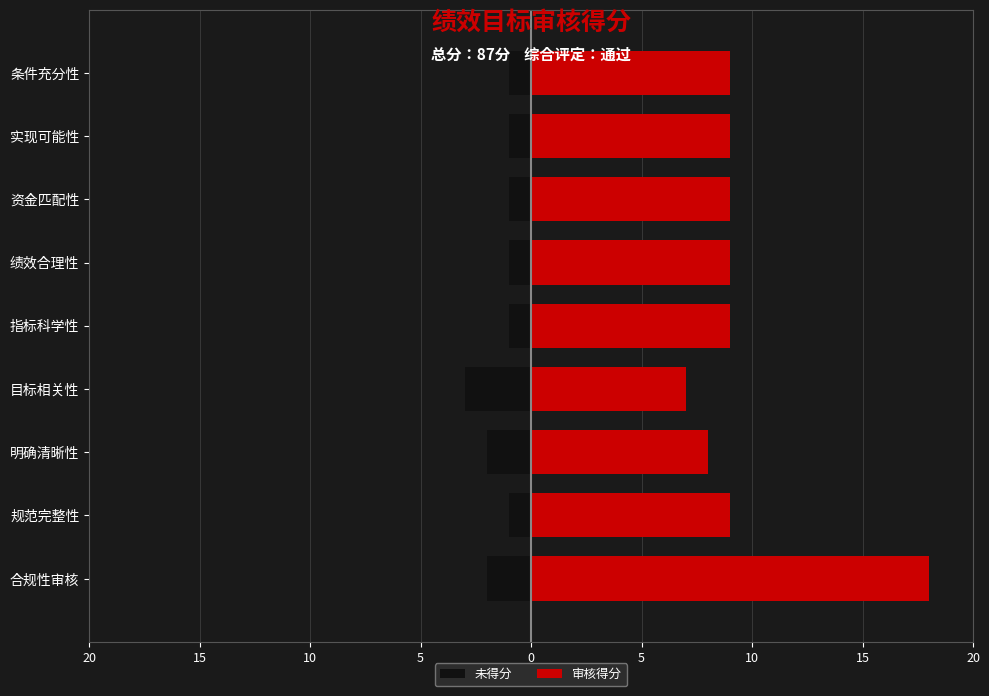

List the series in order of their overall mean, lowest first.

未得分, 审核得分